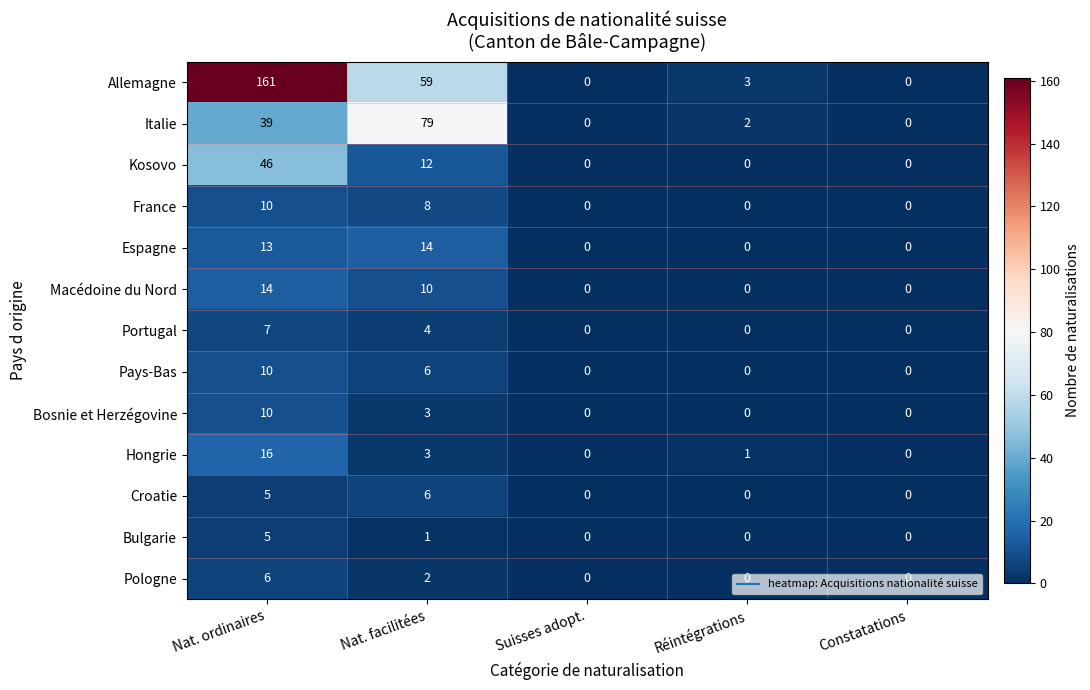

The value of Hongrie at Constatations is -9. True or false?

False